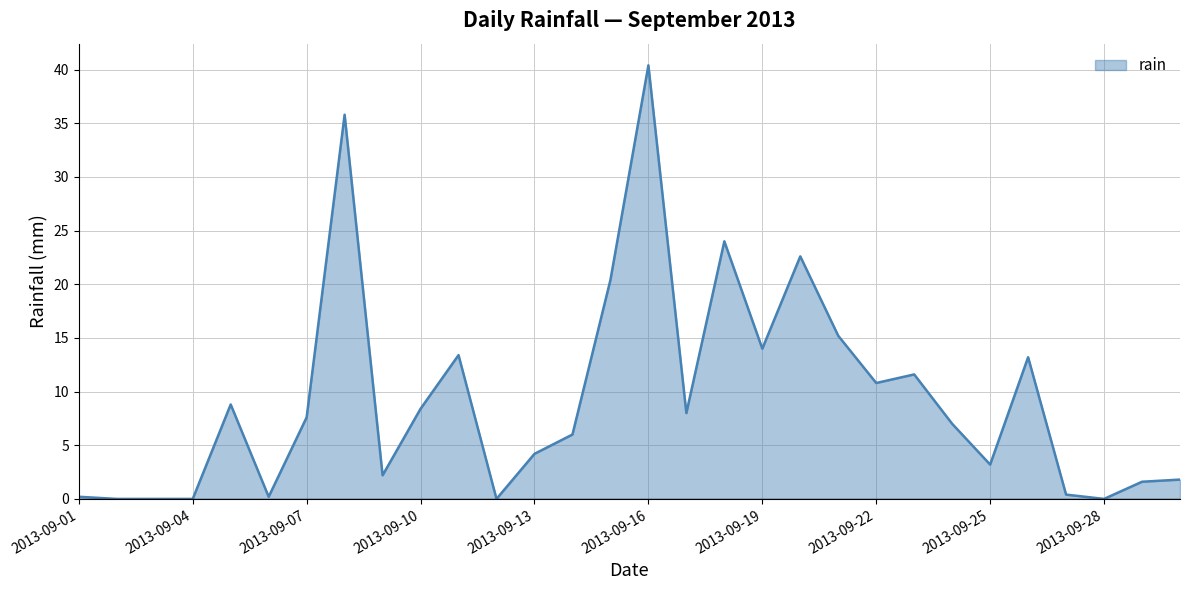

What is the difference between the maximum and minimum values?

40.4